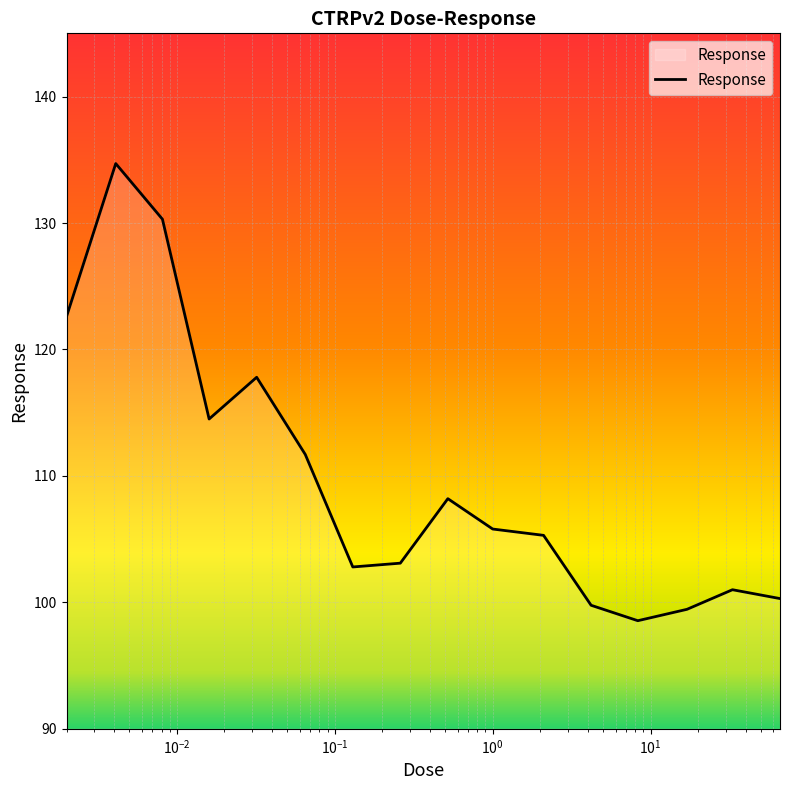

What is the greatest value displayed?

134.7